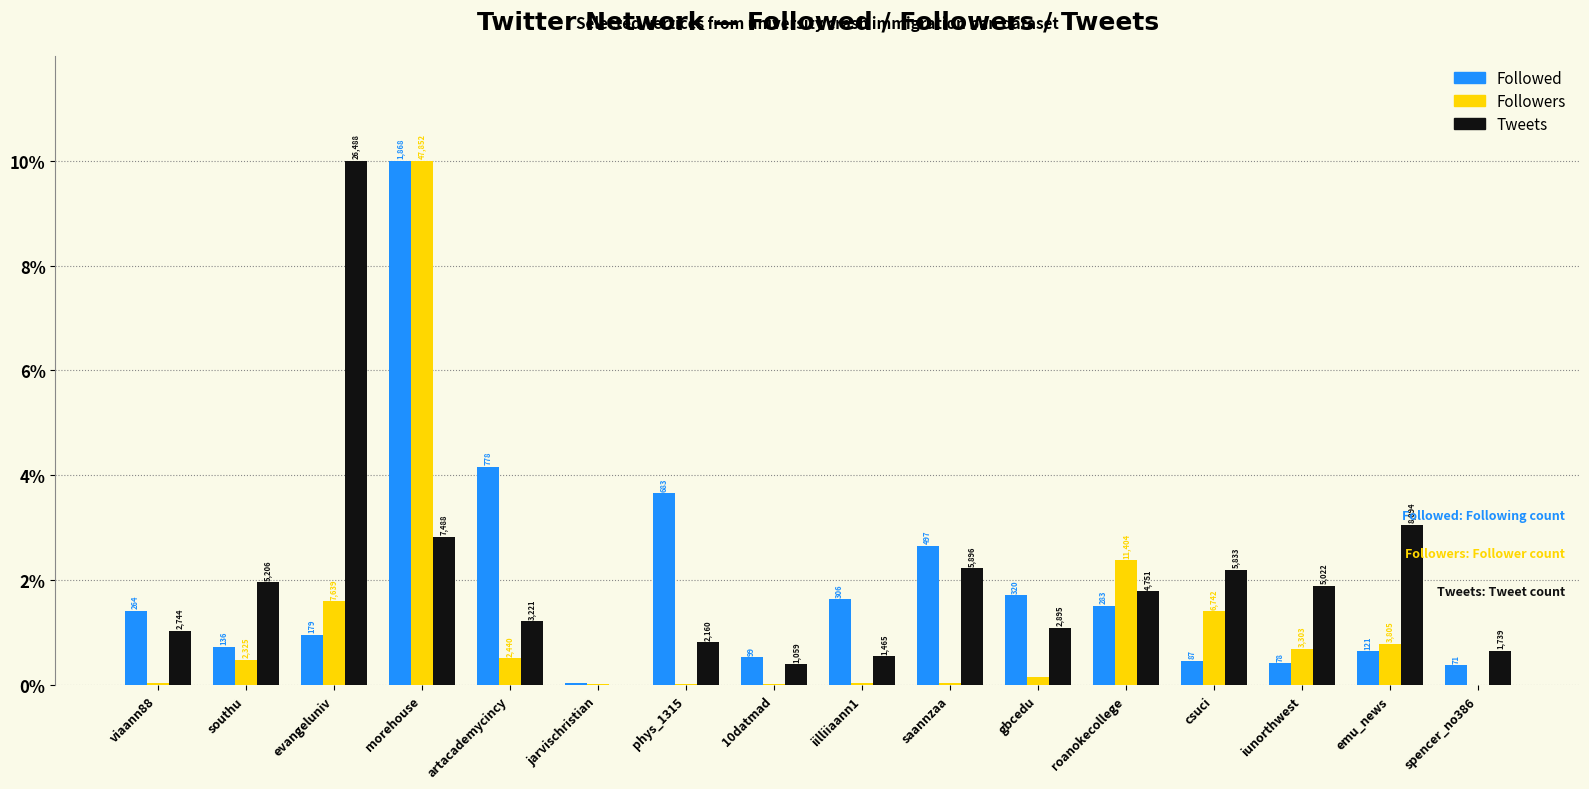

What value does the Tweets series have at csuci?

2.2